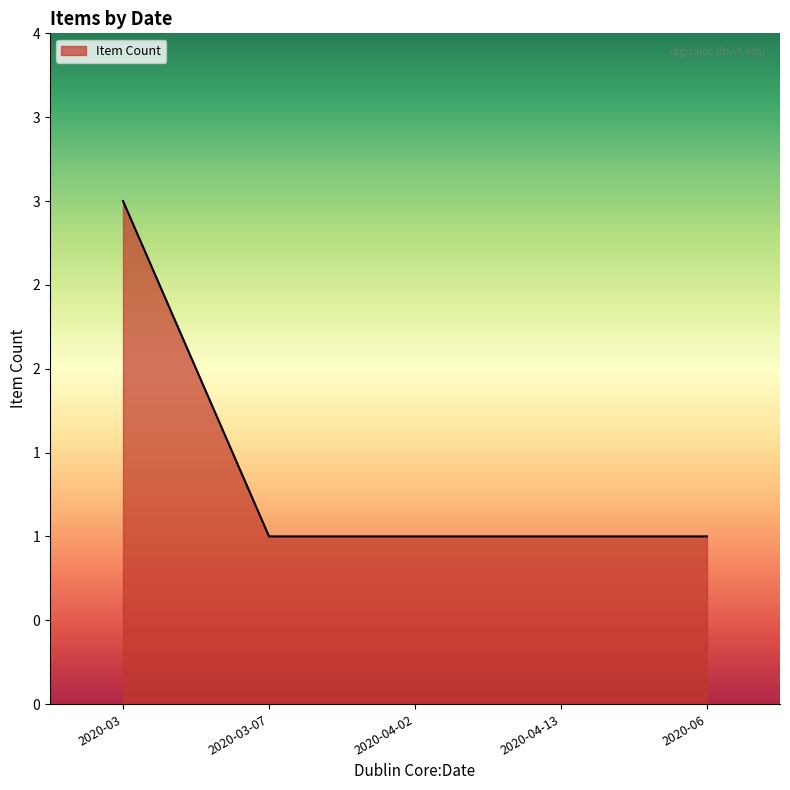

Which has a higher value, 2020-03-07 or 2020-03?

2020-03